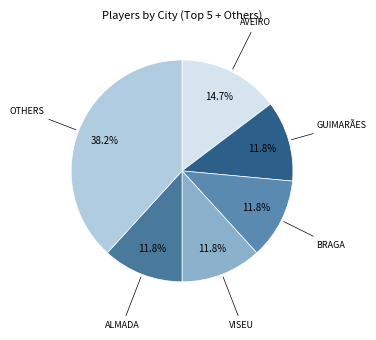

How many segments does this pie chart have?

6